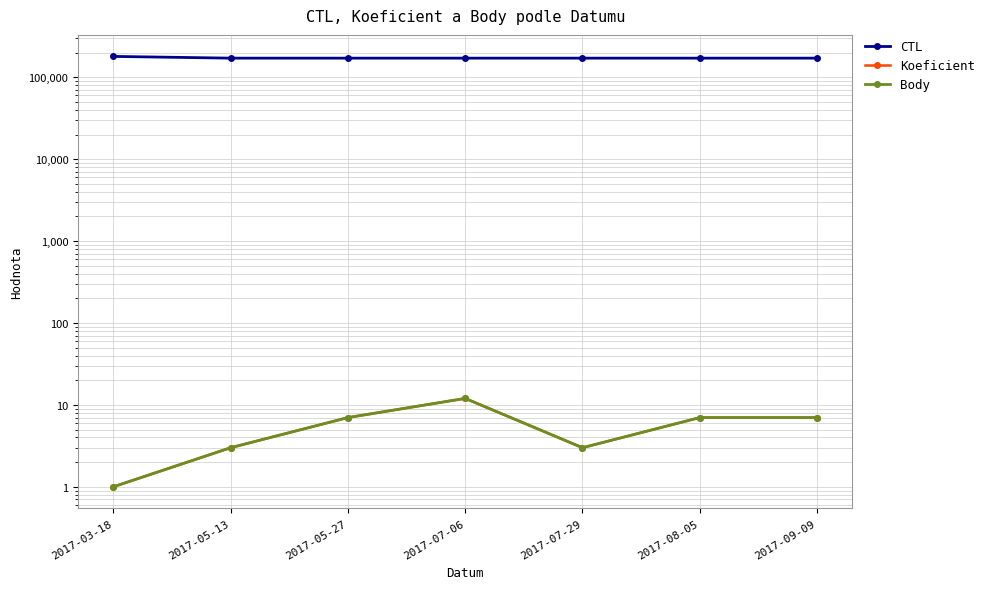

What is the label of the 3rd point from the left?

2017-05-27